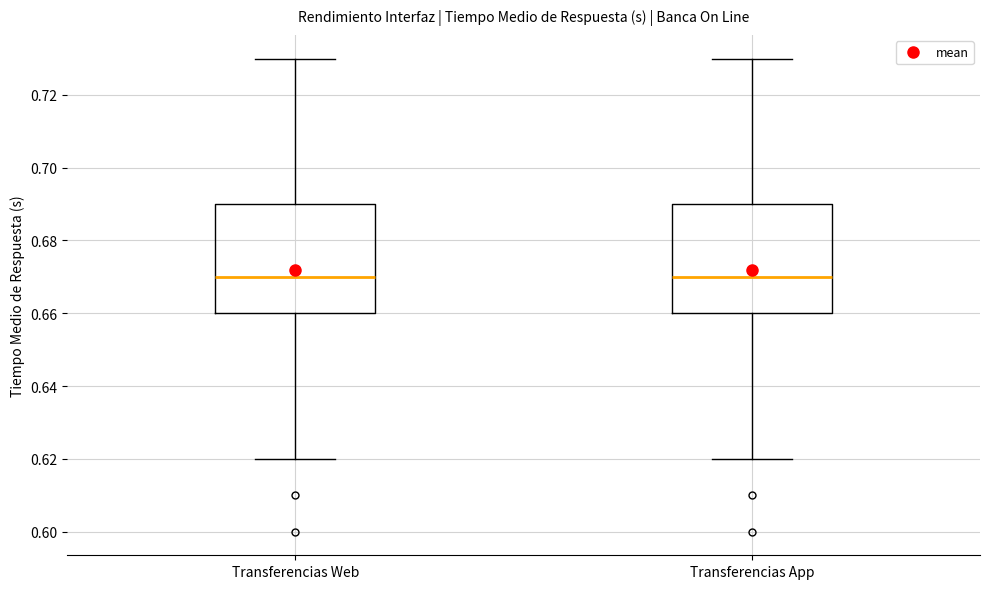

Reading left to right, read every box against the y-axis: the position of its median line, the range the box covers, and the ends of its whiskers. The values are not printed on the chart, so give them approximately, as read against the axis.

Transferencias Web: median 0.67, box 0.66 to 0.69, whiskers 0.62 to 0.73
Transferencias App: median 0.67, box 0.66 to 0.69, whiskers 0.62 to 0.73